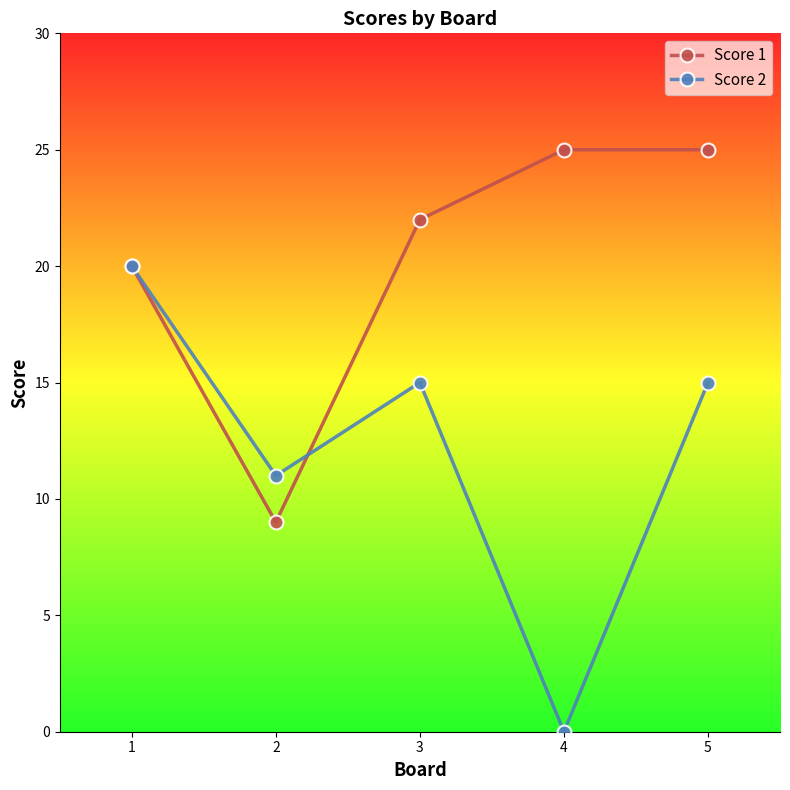

How many interior local peaks does the Score 2 series have?

1